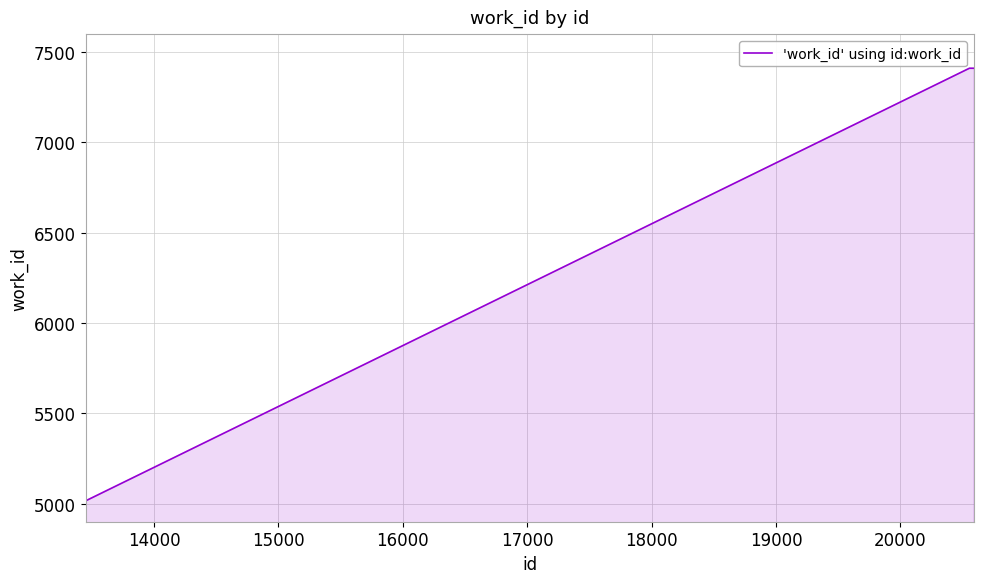

What is the maximum value shown in the chart?

7411